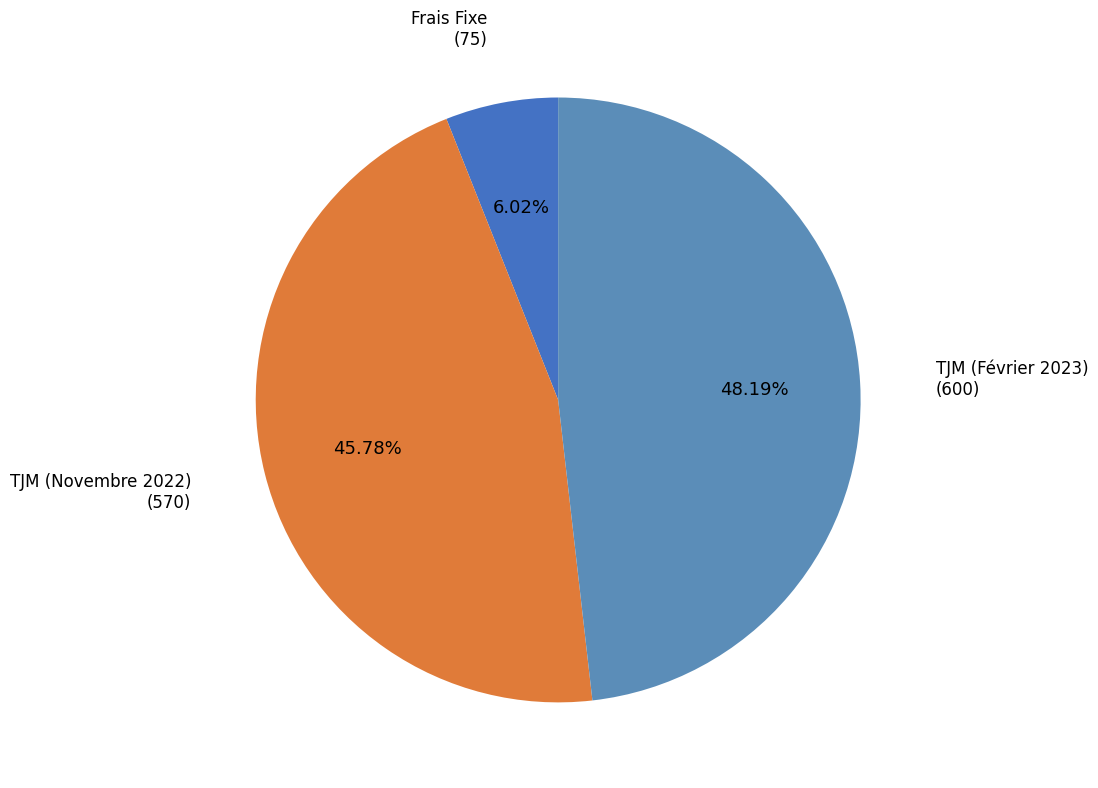

How many segments does this pie chart have?

3